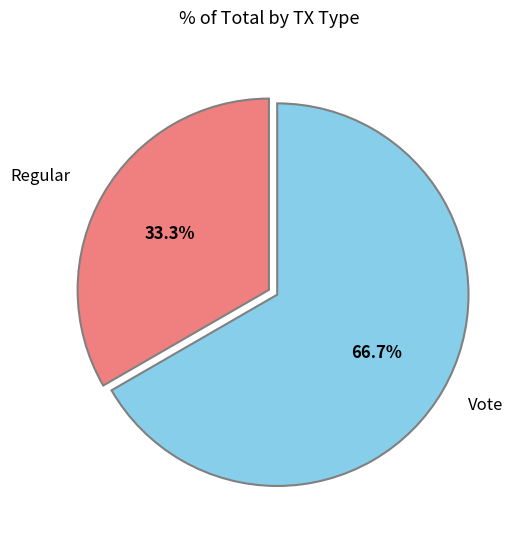

What is the smallest slice in the pie chart?

Regular